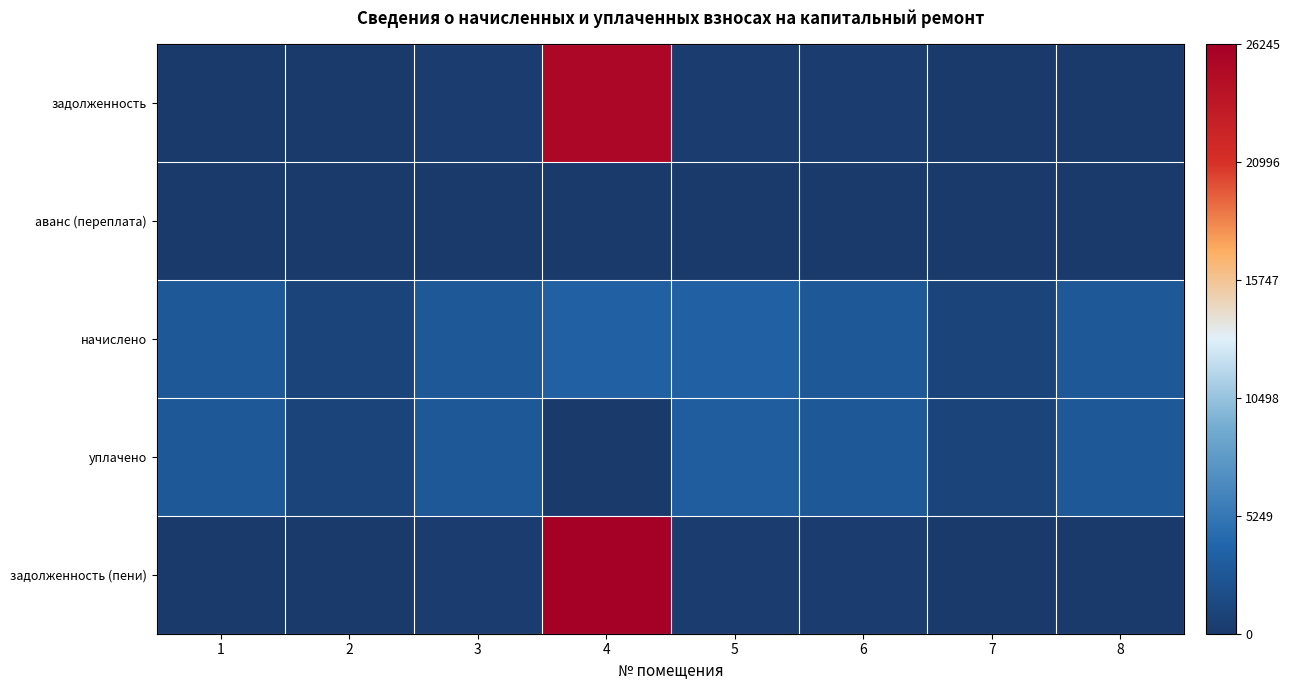

Which category has the lowest value across all series?

1